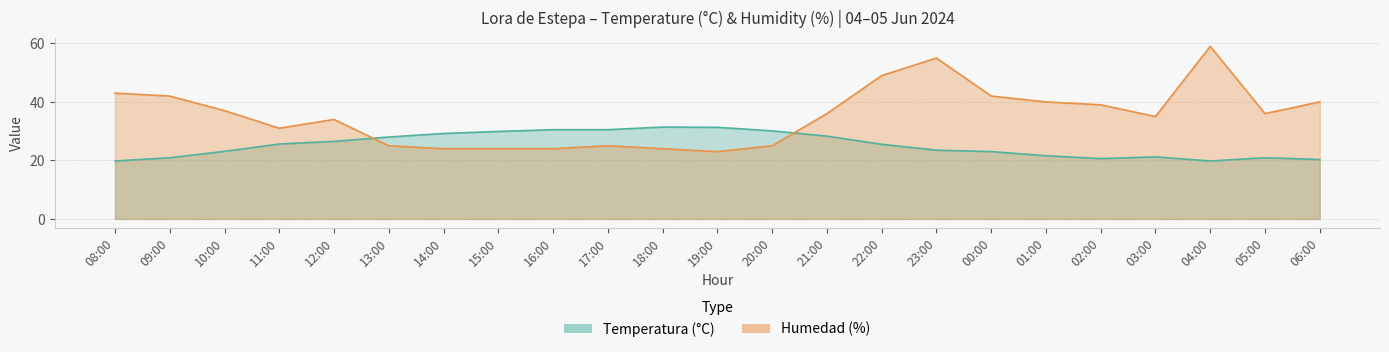

Which series ends up on top after the final intersection of Temperatura (°C) and Humedad (%)?

Humedad (%)